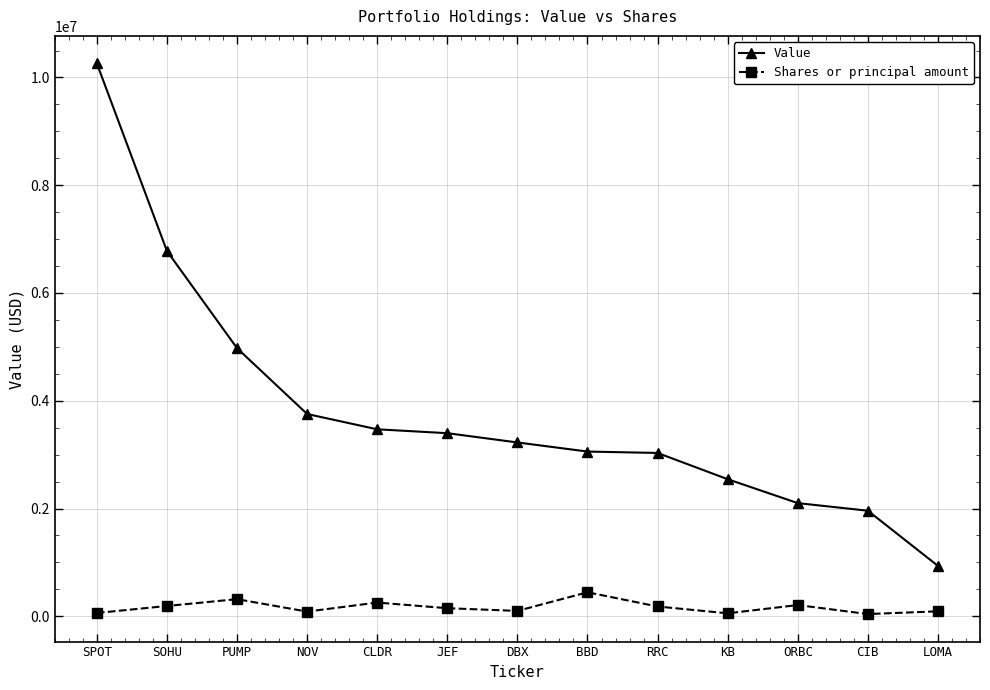

At which category is the sum across all series the highest?

SPOT